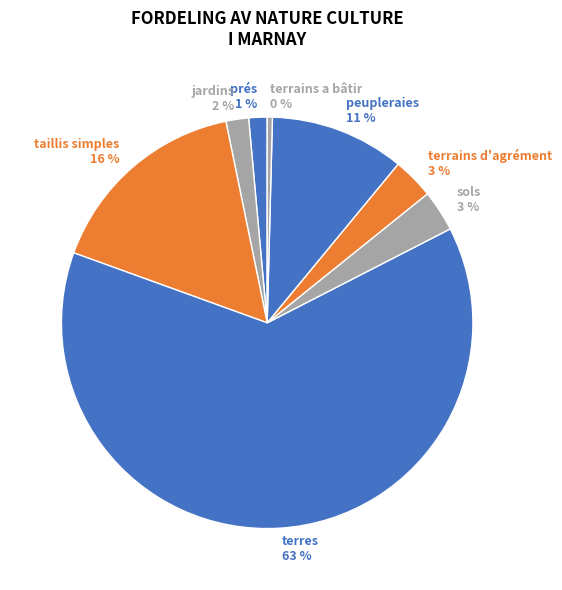

To the nearest percent, what is the combined percentage of peupleraies 11 % and taillis simples 16 %?

27%